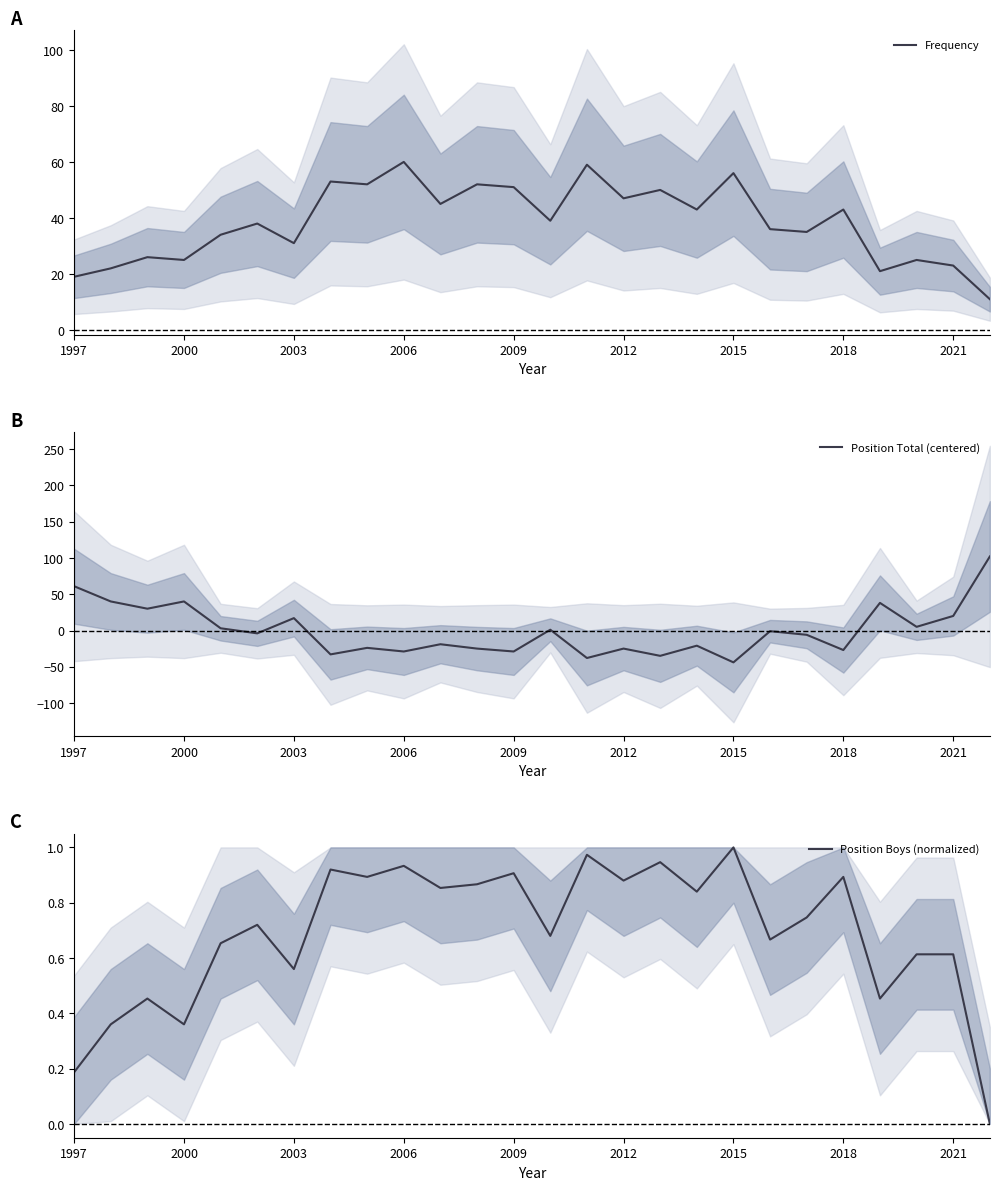

True or false: Frequency has a value of 8 at 1997.

False